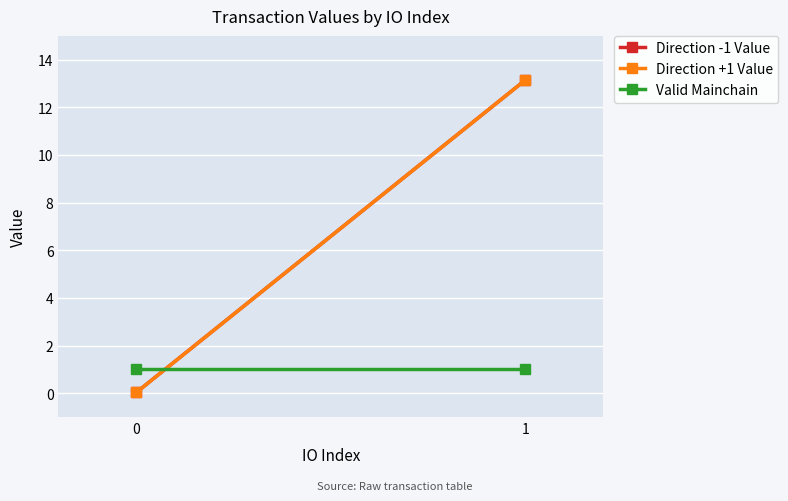

What is the spread (max minus min) of values at 0?

1.0